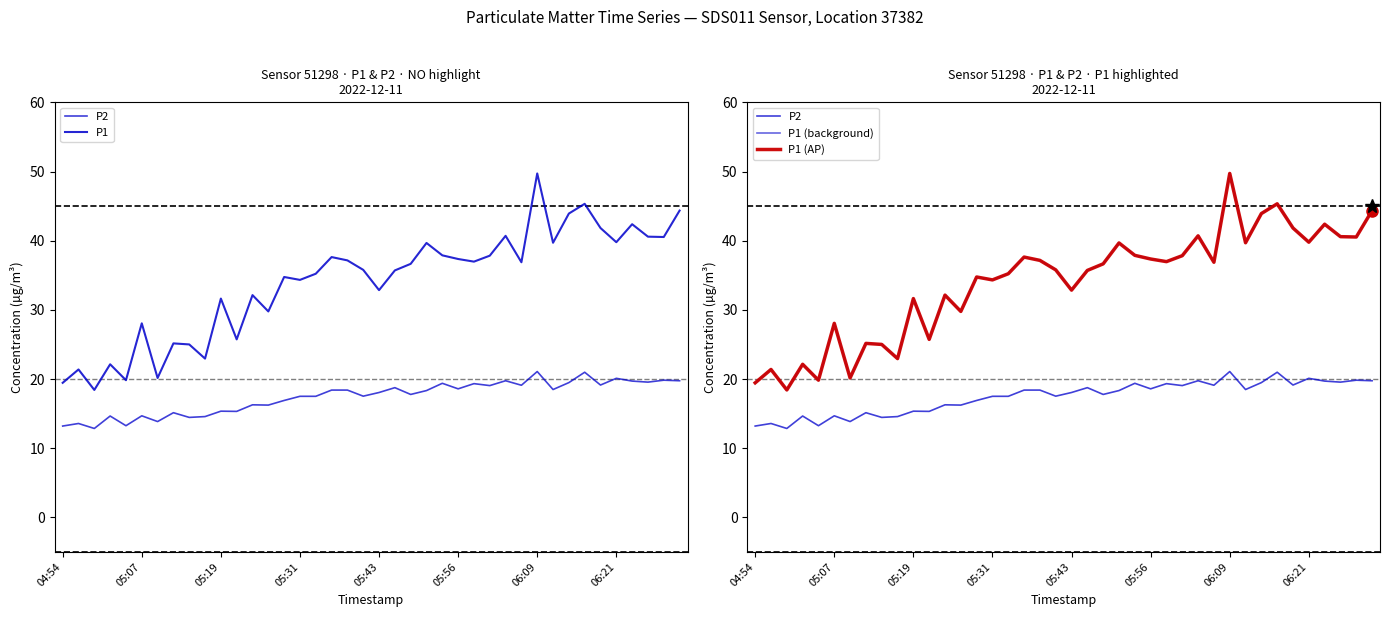

Rank the series at 22 from highest to lowest value.

P1, P1 (background), P1 (AP), P2